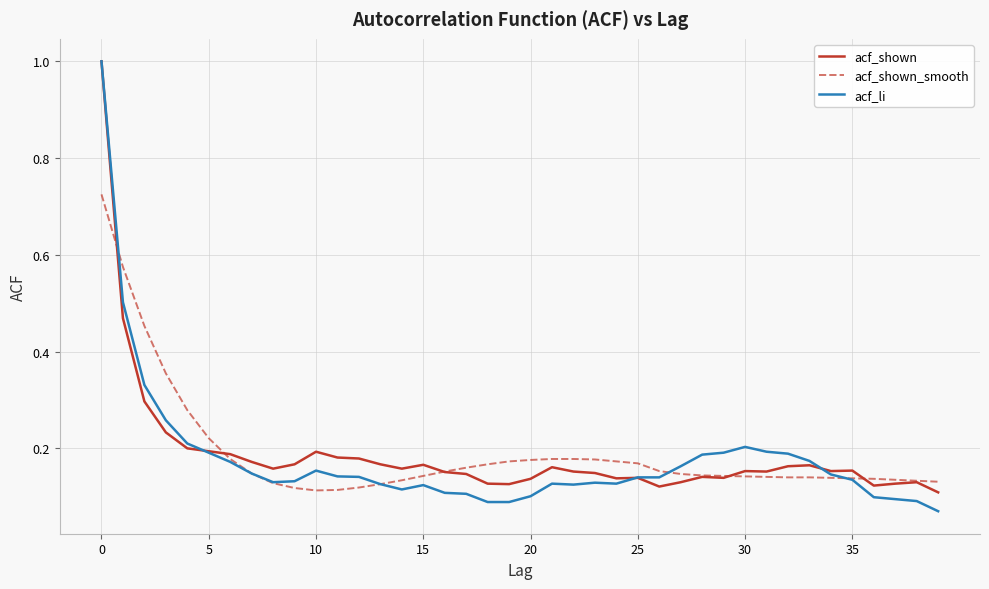

True or false: acf_shown and acf_shown_smooth cross at least once.

True